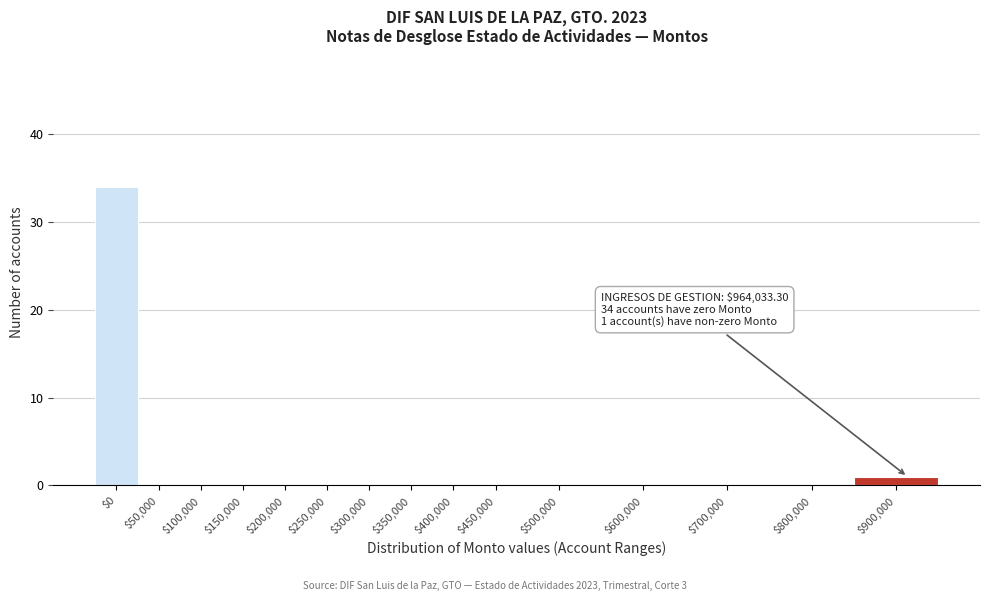

Where is the data nearest to the value 17?

$900,000